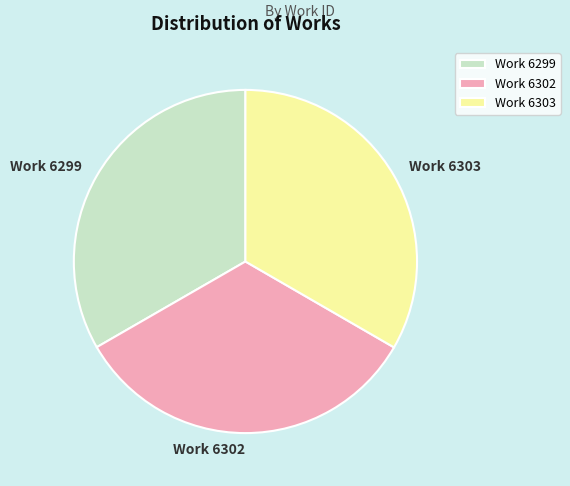

Combined, do Work 6299 and Work 6303 account for over 50%?

Yes